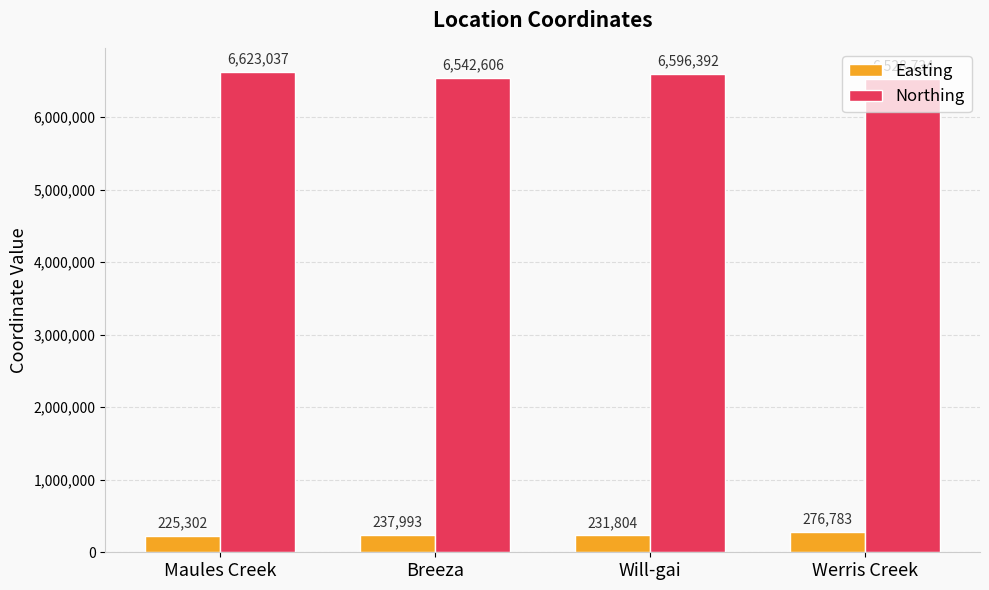

At Maules Creek, list the series in order from largest to smallest.

Northing, Easting